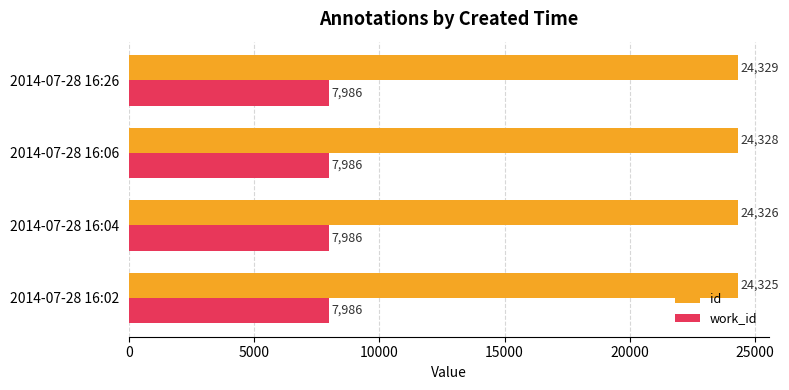

What is the minimum value shown in the chart?

7986